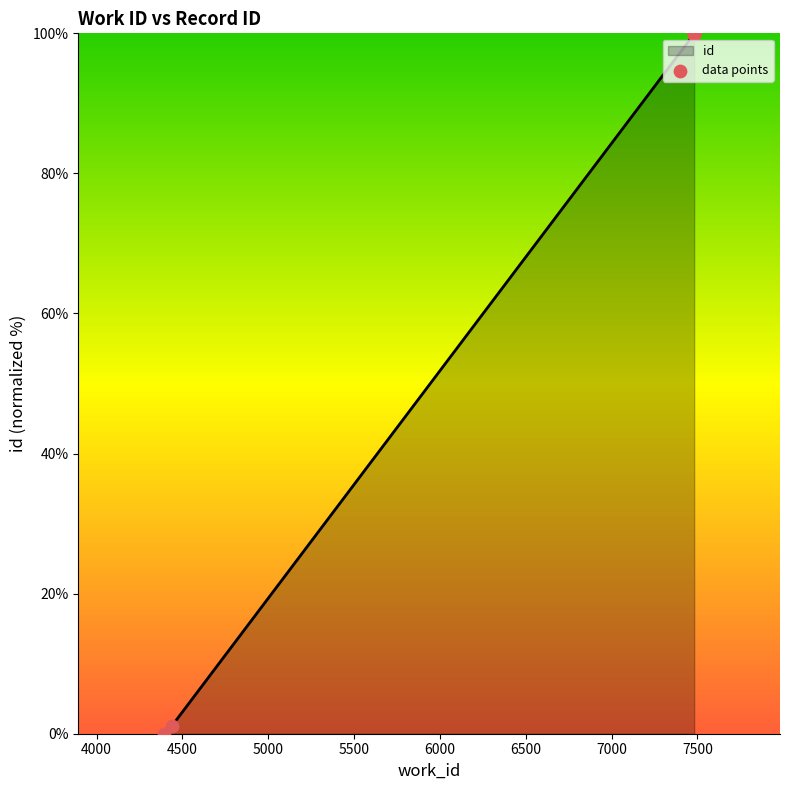

What is the change in value from 4393 to 7481?

+100.0